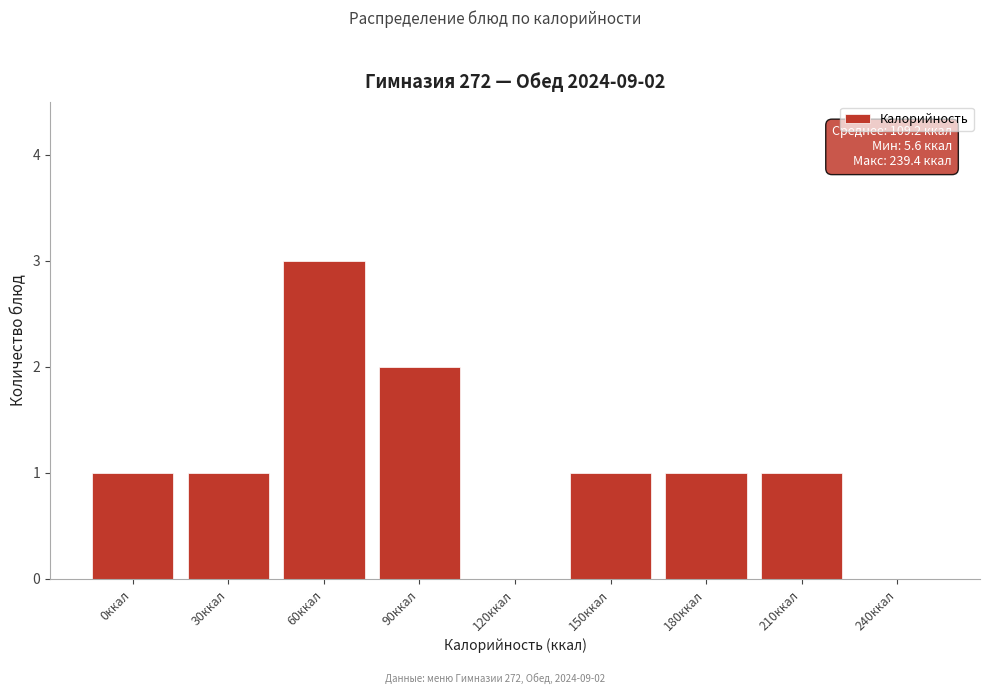

Reading left to right, list all the values displayed in this chart.

0ккал=1	30ккал=1	60ккал=3	90ккал=2	120ккал=0	150ккал=1	180ккал=1	210ккал=1	240ккал=0